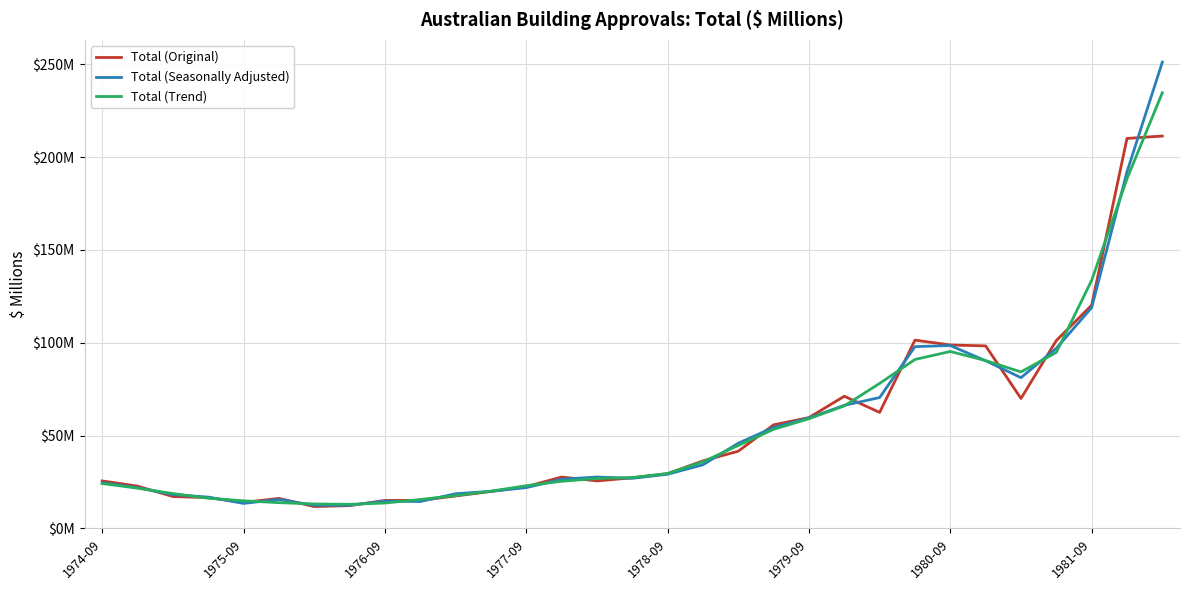

Does the chart have visible grid lines?

Yes